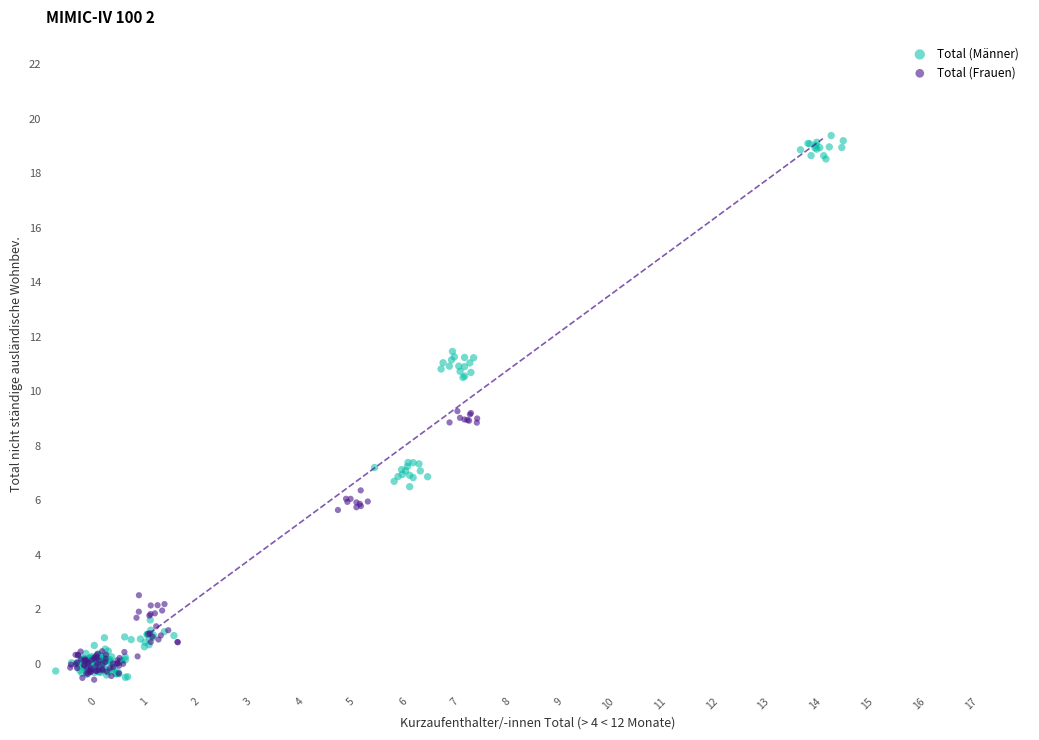

Which series has the widest spread of Y values?

Total (Männer)